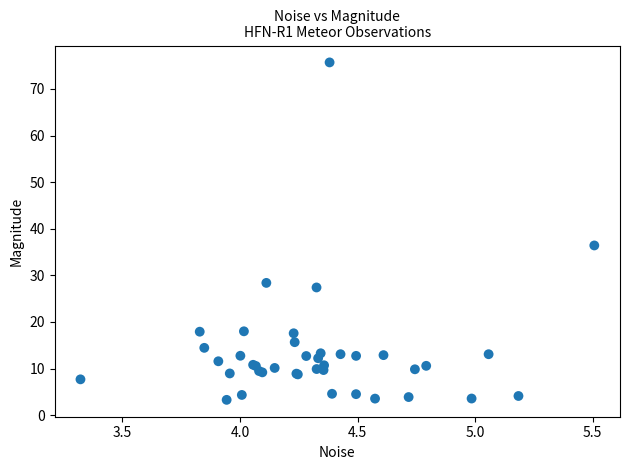

What Y value in the scatter plot is closest to 39?

36.4